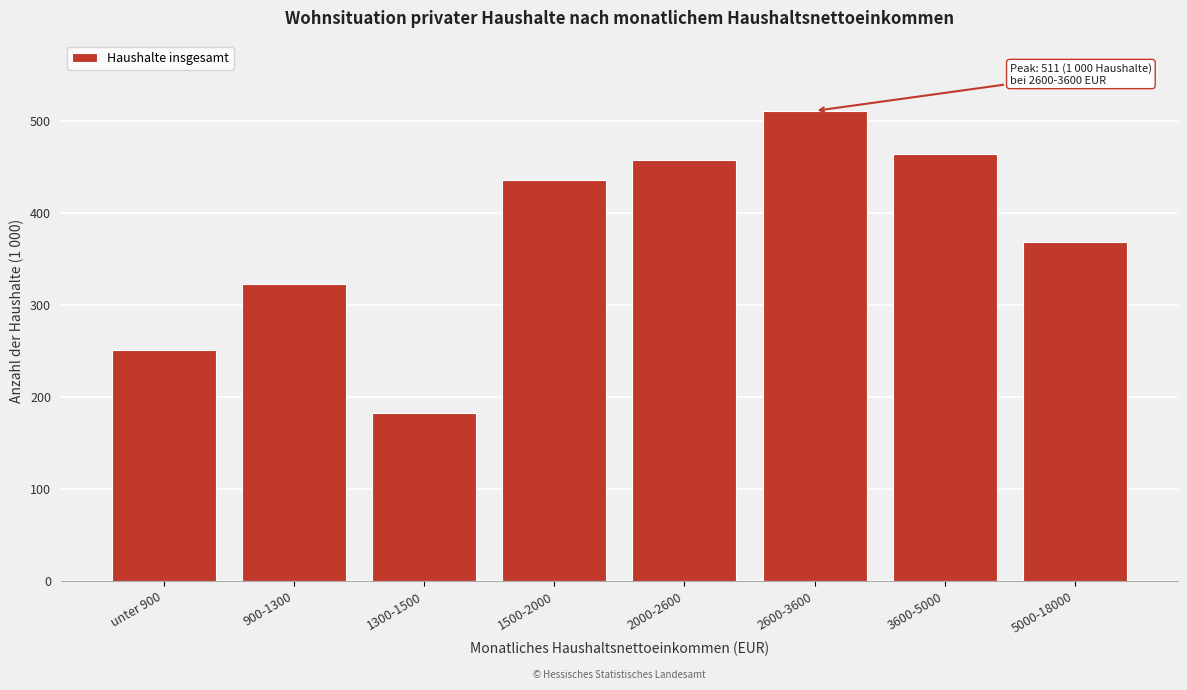

Reading right to left, what are all the values shown in this chart?

5000-18000=368	3600-5000=464	2600-3600=511	2000-2600=458	1500-2000=436	1300-1500=182	900-1300=323	unter 900=251